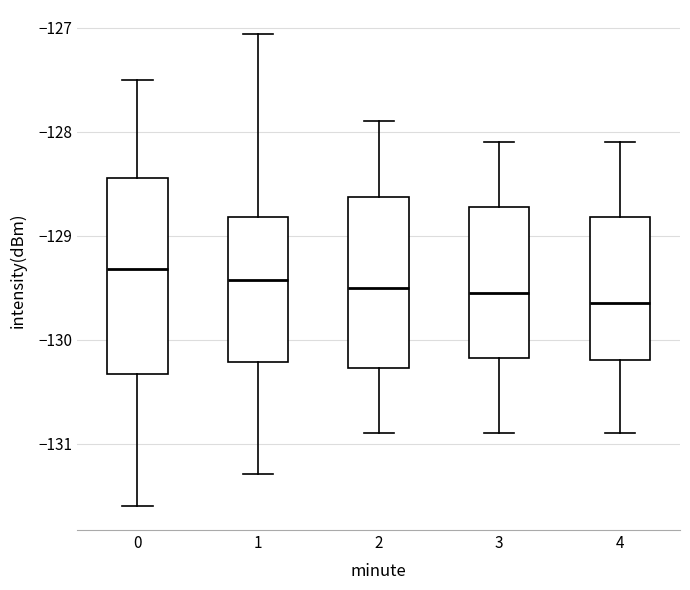

Reading left to right, read every box against the y-axis: the position of its median line, the range the box covers, and the ends of its whiskers. The values are not printed on the chart, so give them approximately, as read against the axis.

0: median -129.3, box -130.3 to -128.4, whiskers -131.6 to -127.5
1: median -129.4, box -130.2 to -128.8, whiskers -131.3 to -127.1
2: median -129.5, box -130.3 to -128.6, whiskers -130.9 to -127.9
3: median -129.5, box -130.2 to -128.7, whiskers -130.9 to -128.1
4: median -129.6, box -130.2 to -128.8, whiskers -130.9 to -128.1